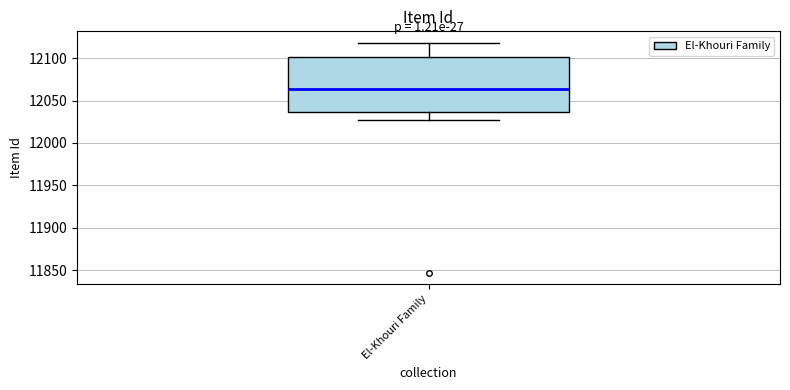

Transcribe this box plot: give where the median line is, the range the box spans, and where the two whiskers end, as read against the y-axis. The values are not printed on the chart, so give them approximately, as read against the axis.

median 12065, box 12035 to 12100, whiskers 12025 to 12120